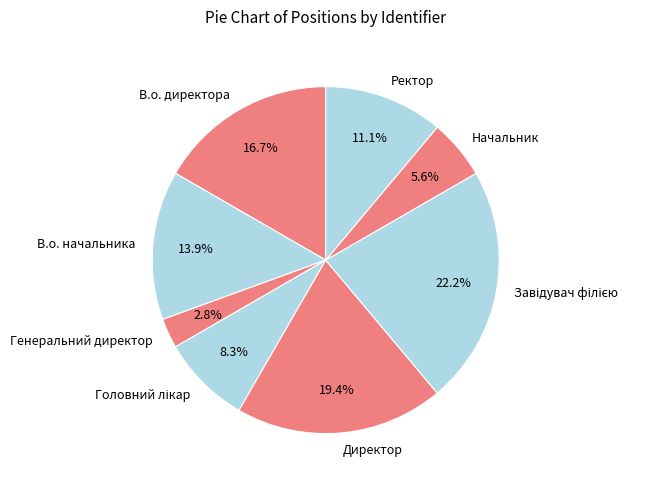

Which has a higher value, В.о. начальника or В.о. директора?

В.о. директора